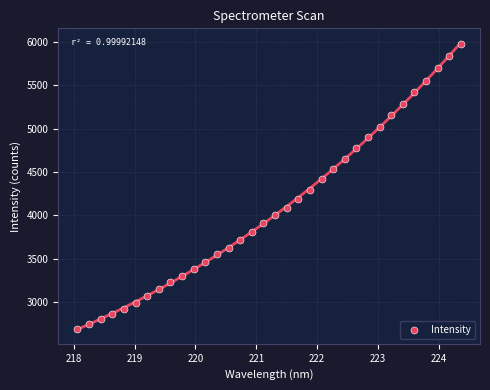

What is the range of X values (max minus min)?

6.3